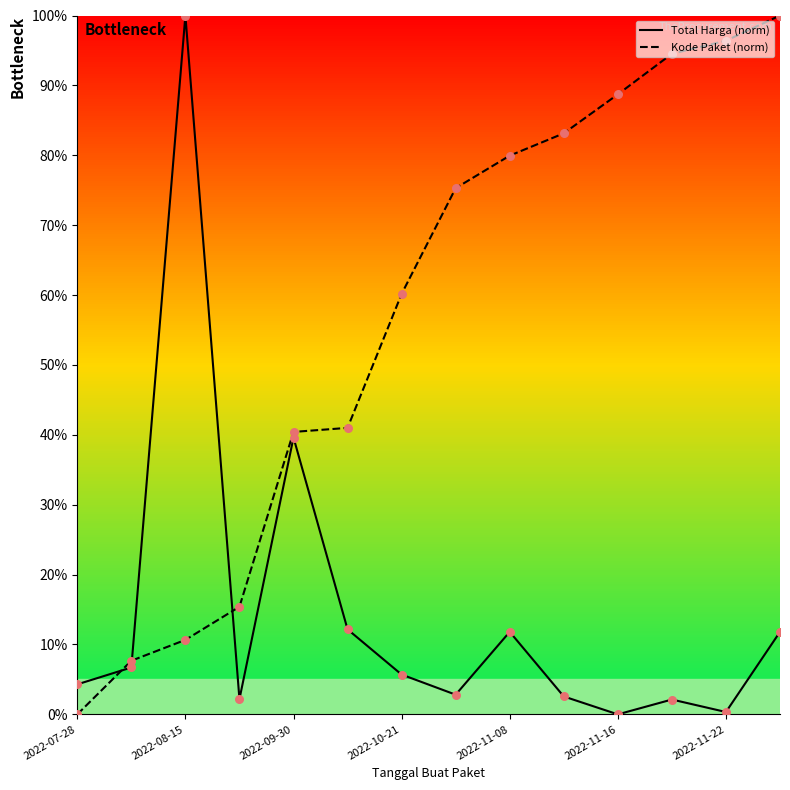

Which series contains the lowest Y value?

Total Harga